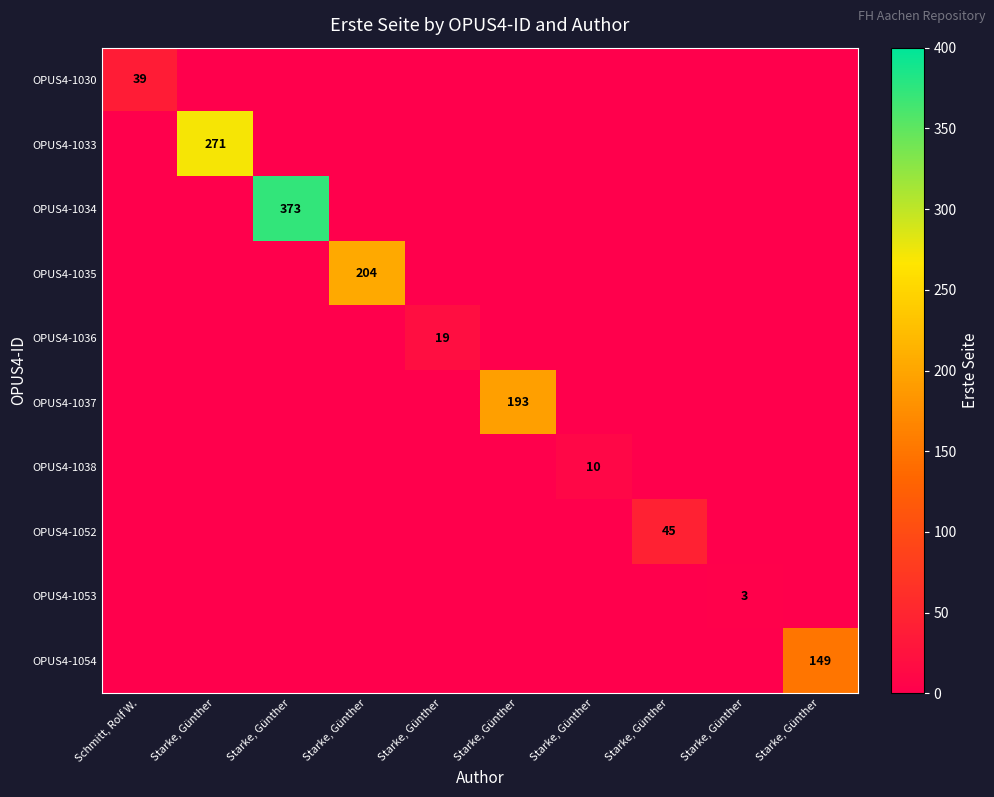

At which category is the sum across all series the highest?

Starke, Günther